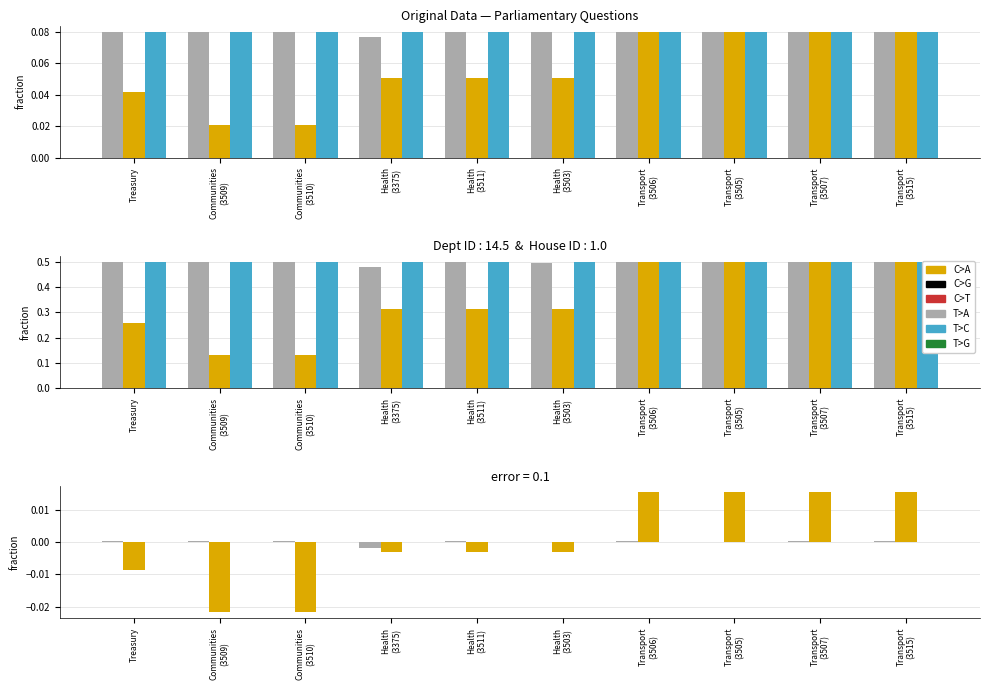

At which label does uin reach its minimum?

Health
(3375)